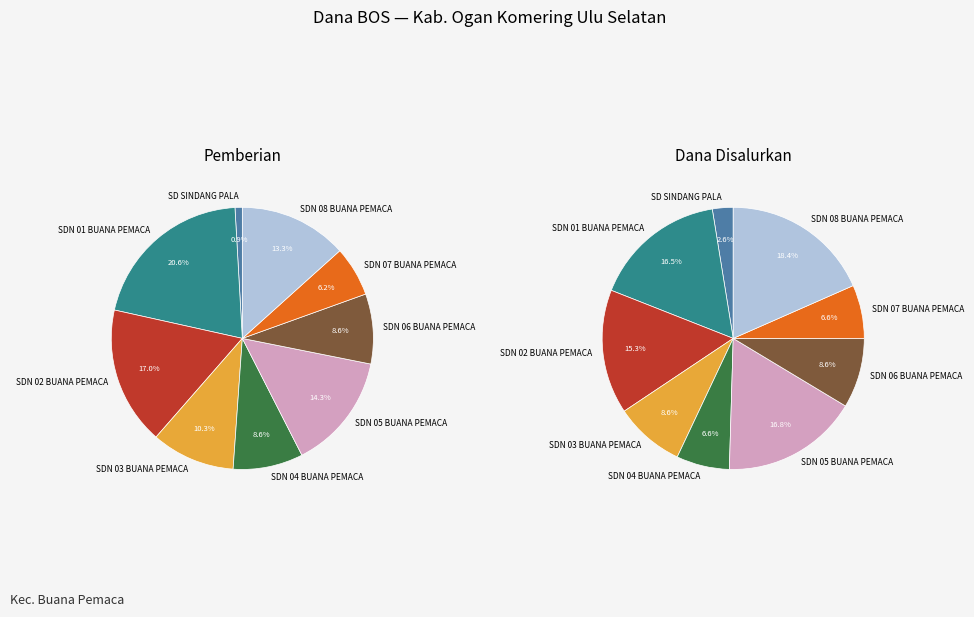

Rank the categories by value from lowest to highest.

SD SINDANG PALA, SDN 04 BUANA PEMACA, SDN 07 BUANA PEMACA, SDN 03 BUANA PEMACA, SDN 06 BUANA PEMACA, SDN 02 BUANA PEMACA, SDN 01 BUANA PEMACA, SDN 05 BUANA PEMACA, SDN 08 BUANA PEMACA